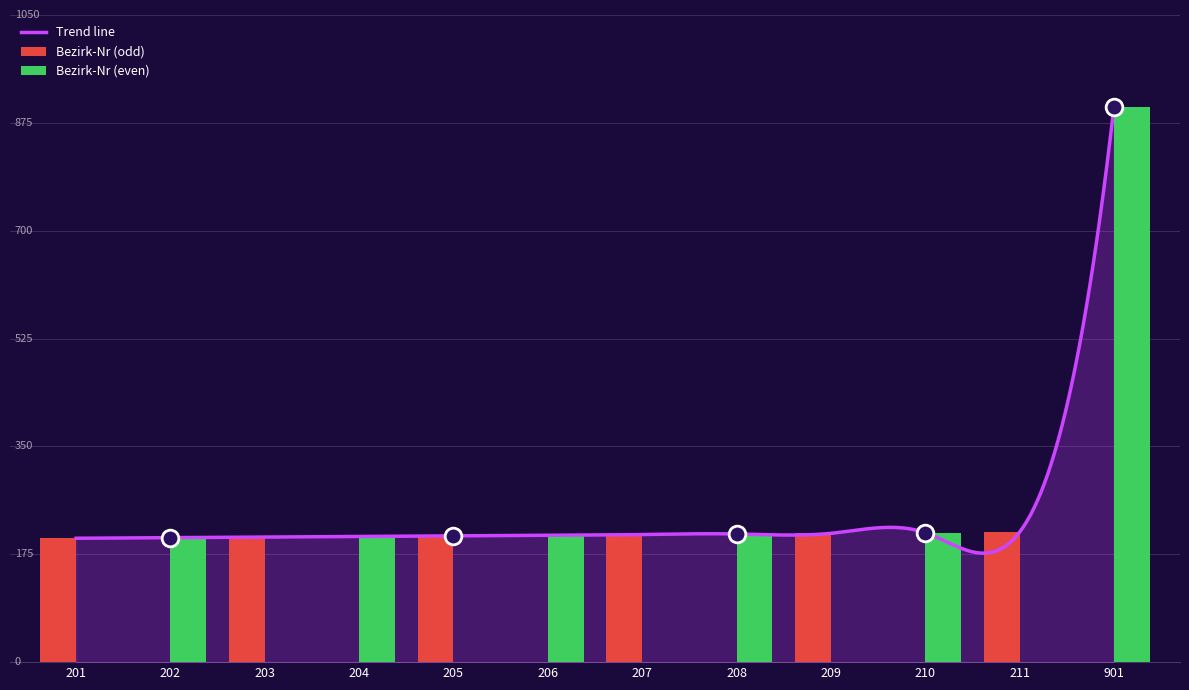

Which series changed the most between 206 and 901?

Bezirk-Nr (even)